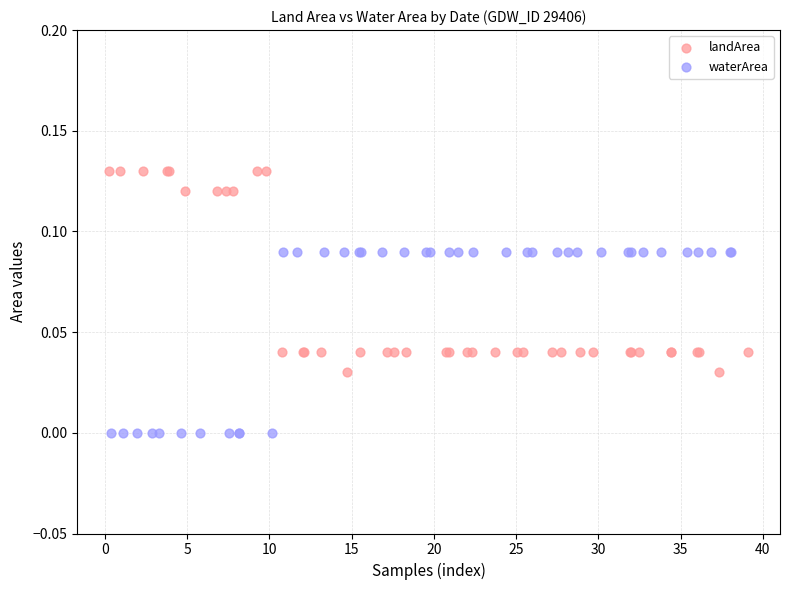

Which series contains the lowest Y value?

waterArea